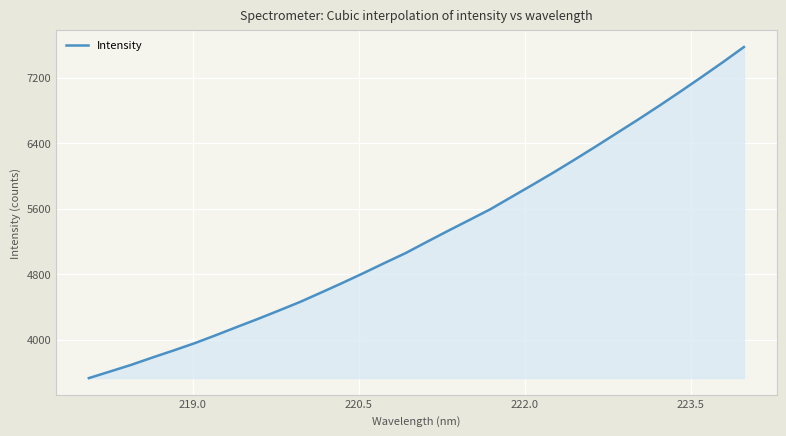

What is the average value?

5278.7